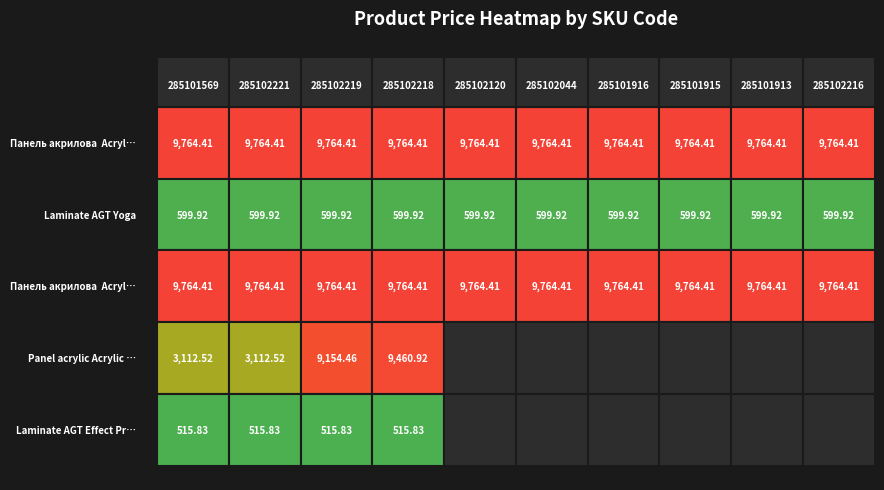

Is it true that Laminate AGT Effect Premium equals 515.8 at 3?

True